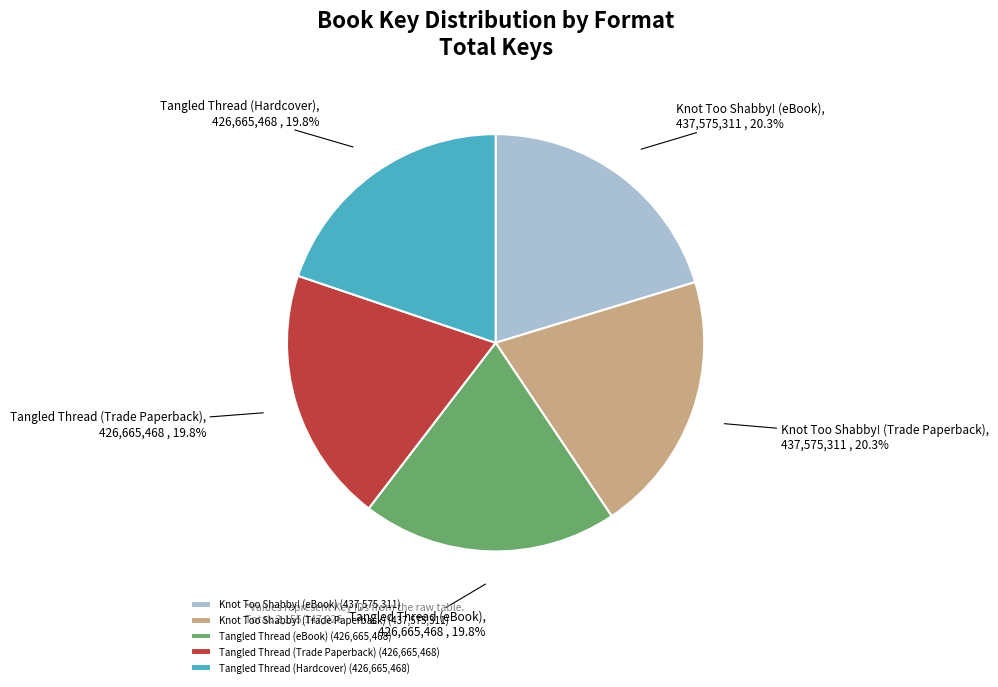

To the nearest percent, what is the combined percentage of Knot Too Shabby! (eBook) and Tangled Thread (eBook)?

40%